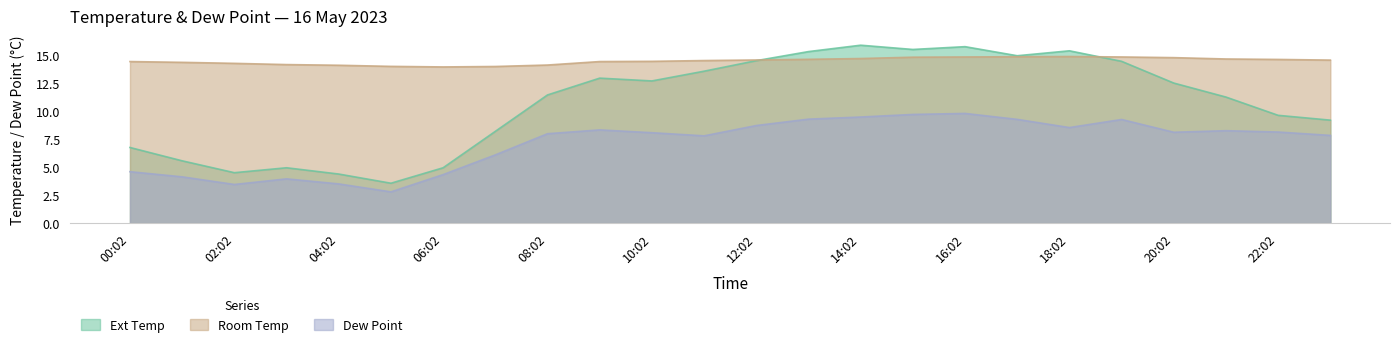

Is the value of Ext Temp at 15:02 greater than the value of Dew Point at 08:02?

Yes